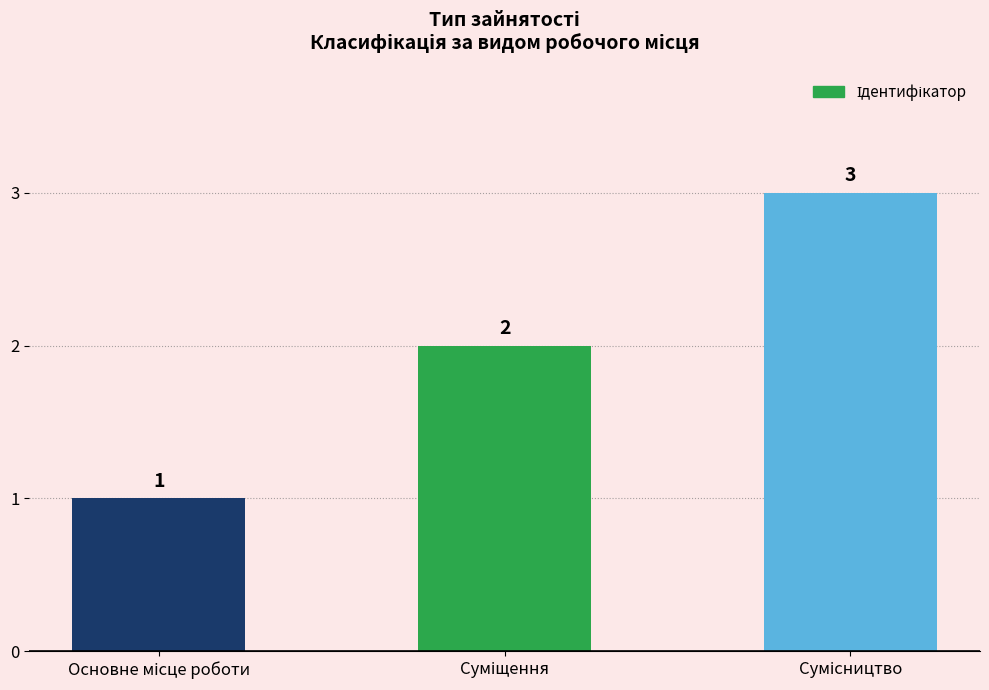

Count the values in the range 1 to 3.

3